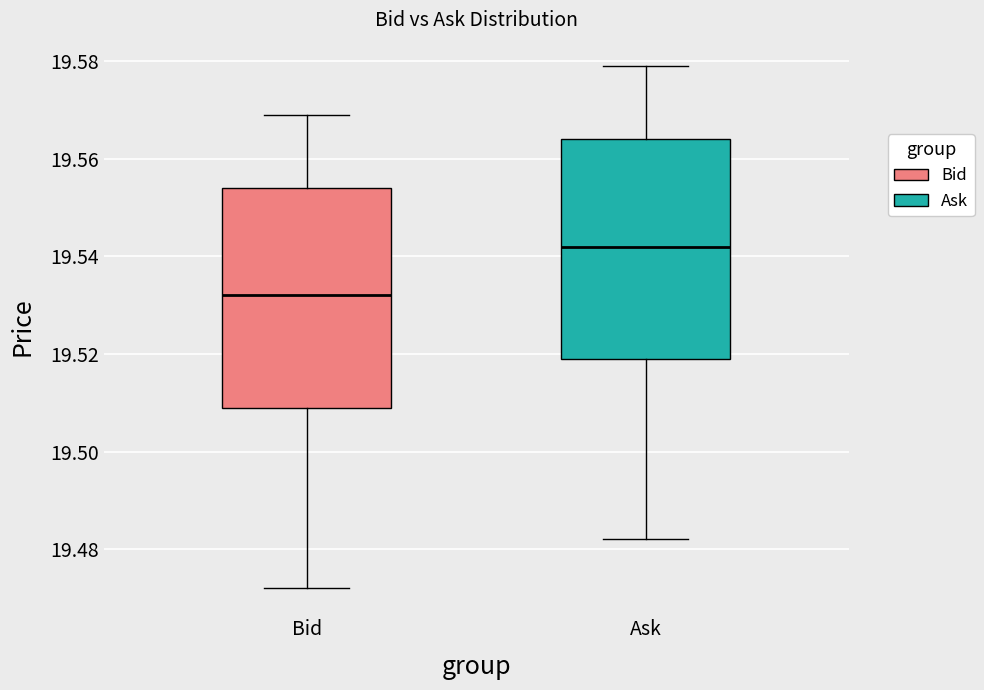

Where does the upper whisker of the box for Ask end on the y-axis? The values are not printed on the chart, so give them approximately, as read against the axis.

19.580